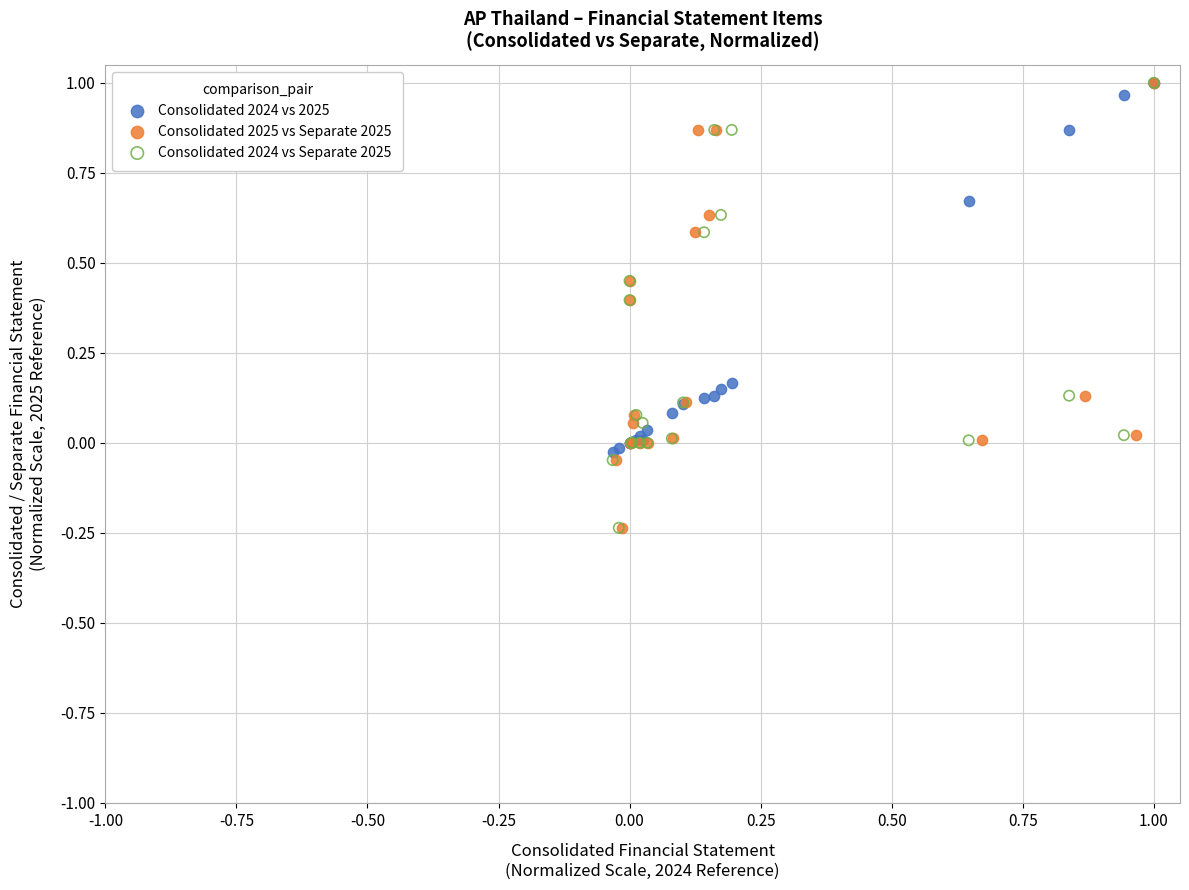

What are all the series names shown in the legend?

Consolidated 2024 vs 2025, Consolidated 2025 vs Separate 2025, Consolidated 2024 vs Separate 2025